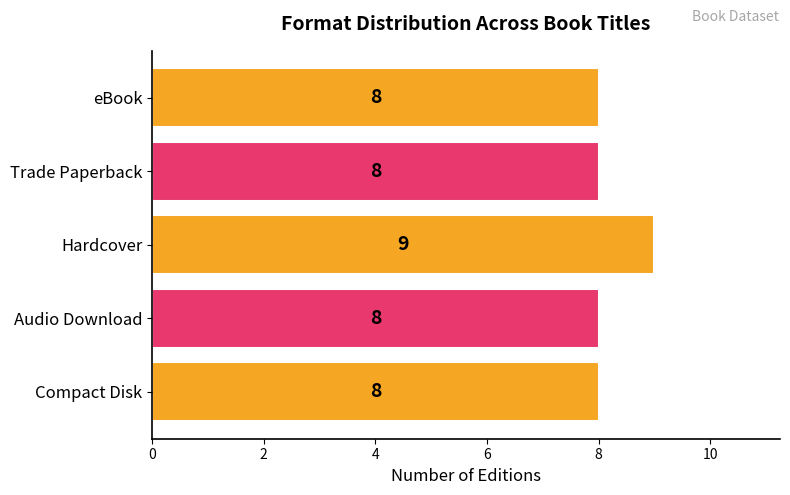

The value at Hardcover is 9. True or false?

True